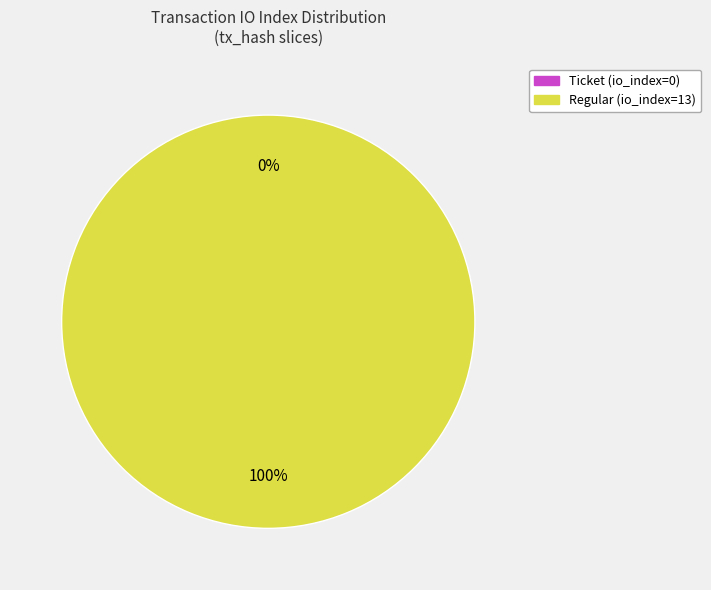

Is it true that Ticket (index 0) is 1% of the pie?

False